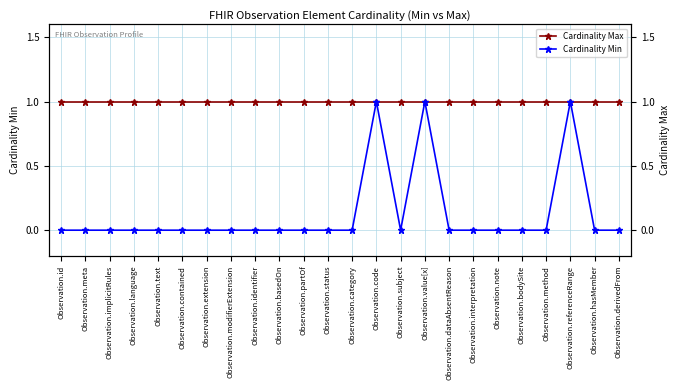

At which category does the chart reach its minimum across all series?

Observation.id